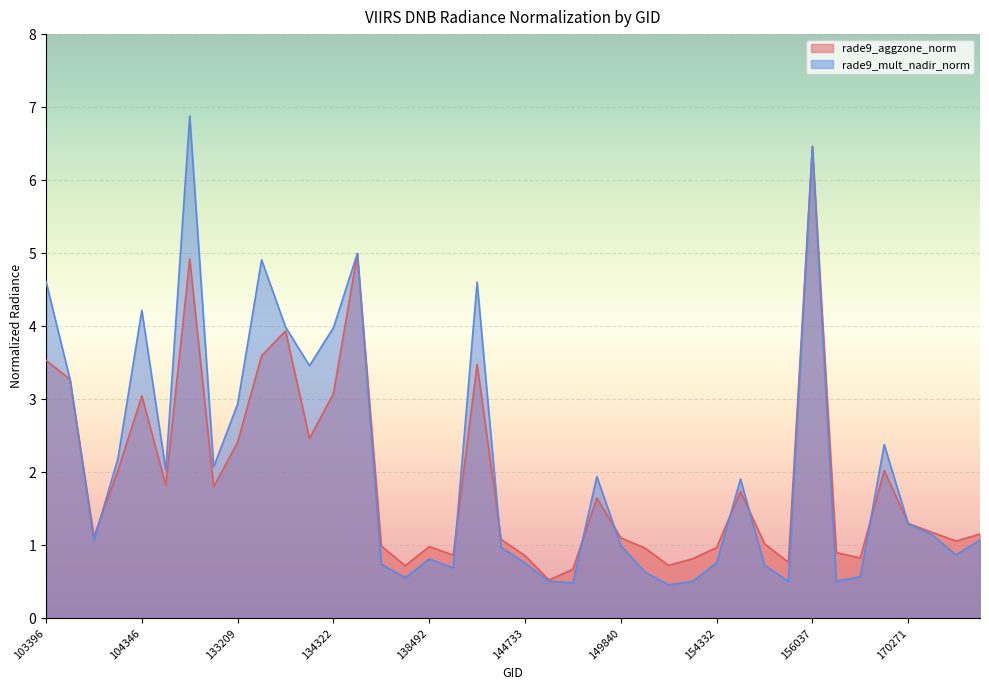

Where is the first local maximum for rade9_aggzone_norm?

104346